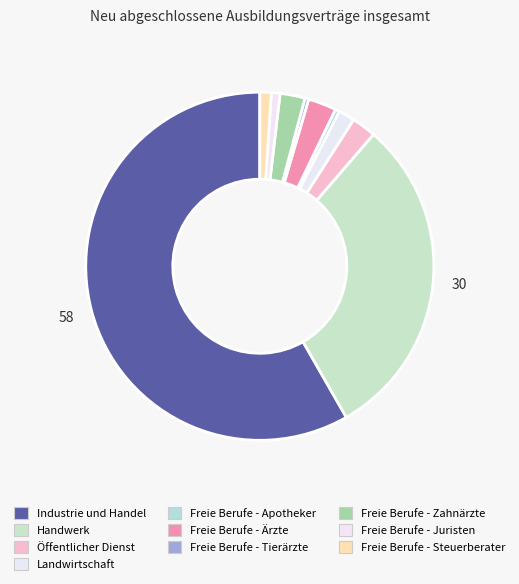

How many slices are in this pie chart?

10